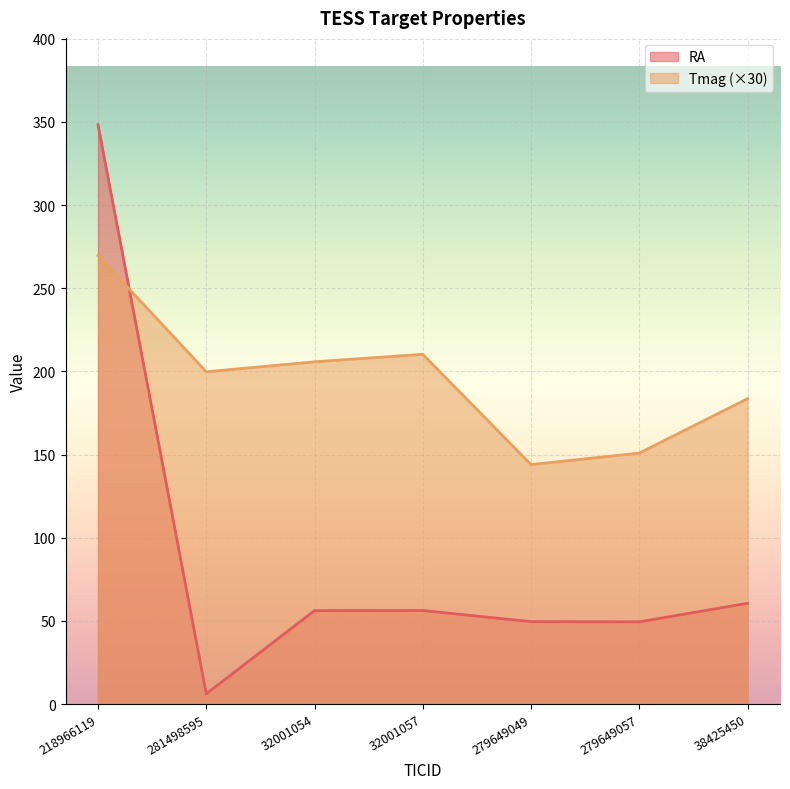

Where do RA and Tmag first cross each other?

218966119 and 281498595